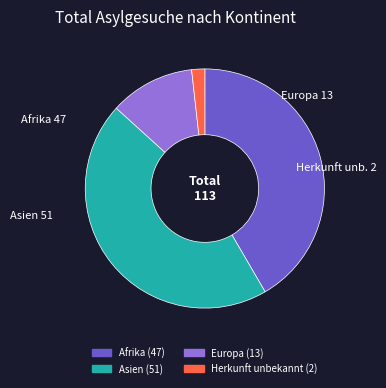

Is there any slice that represents more than half of the pie?

No